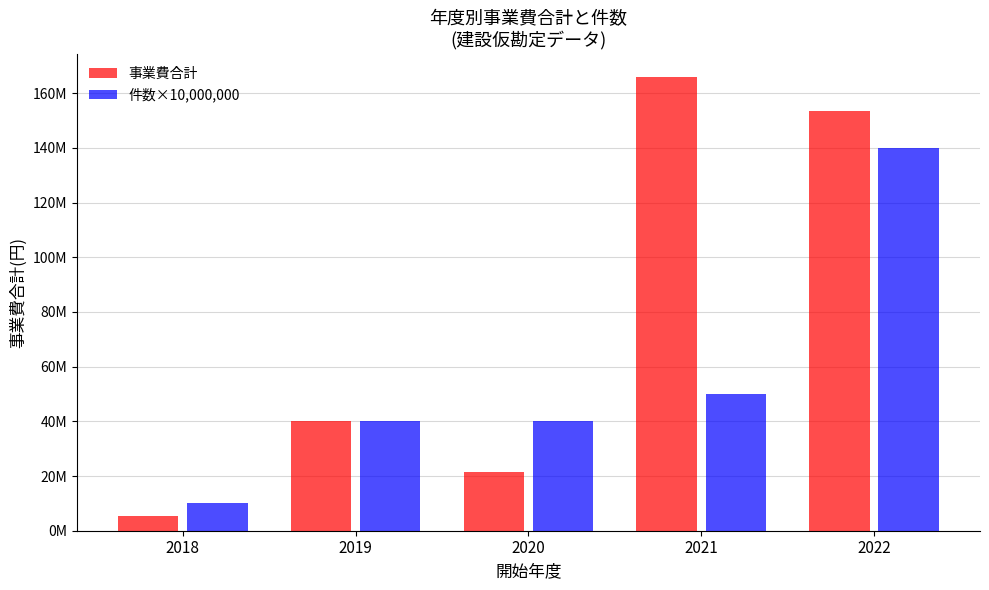

Rank the series at 2020 from highest to lowest value.

件数×10,000,000, 事業費合計